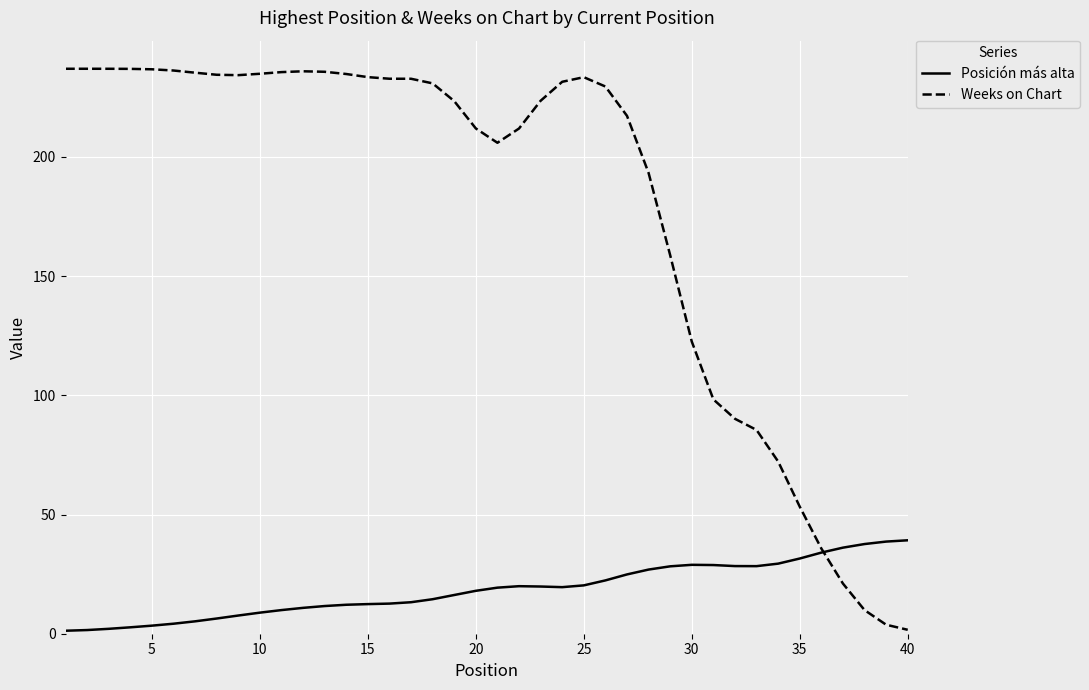

Which series has the widest spread of values?

Weeks on Chart